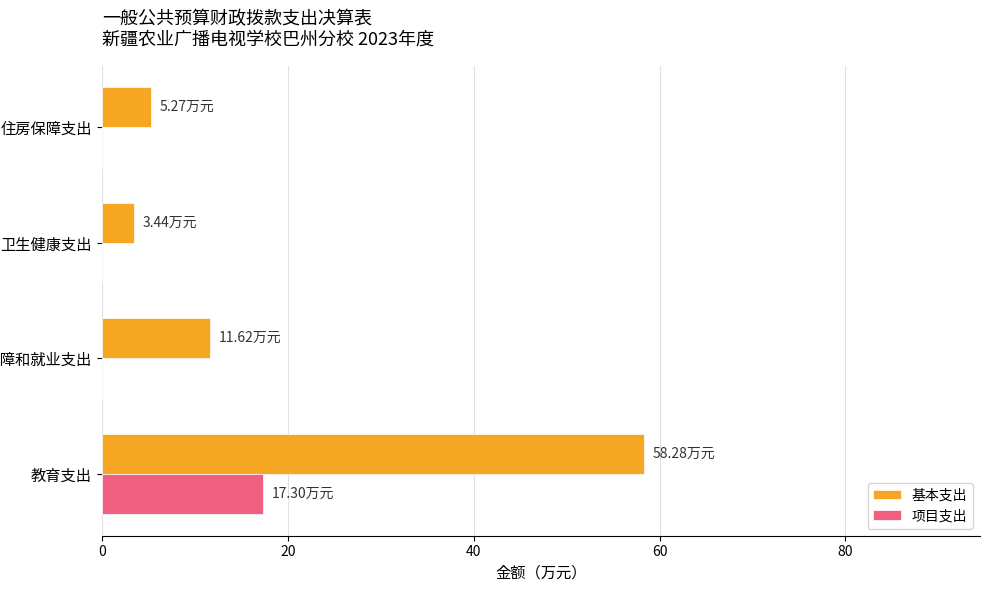

What is the total value across all series at 住房保障支出?

5.3